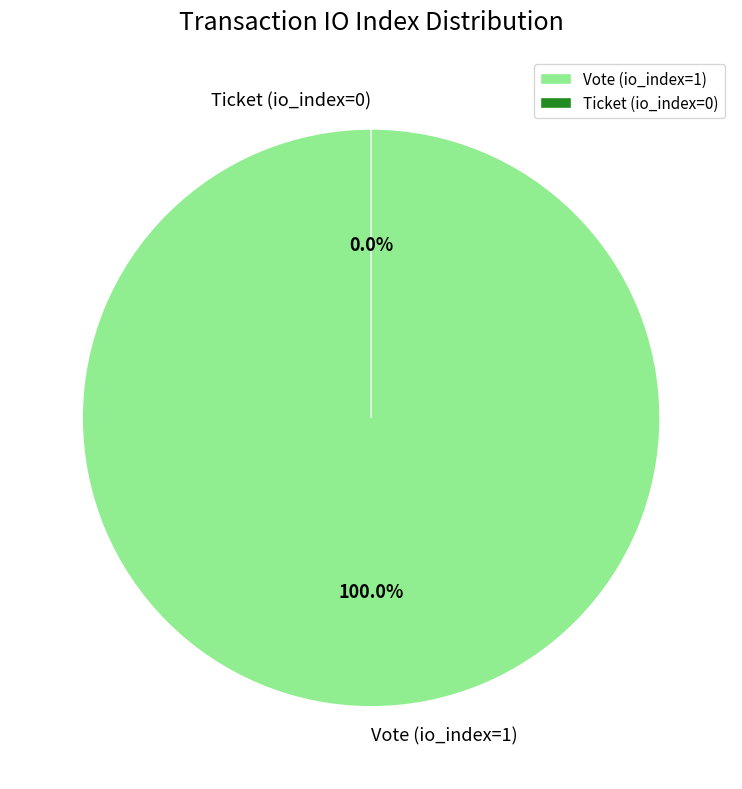

Rank the categories by value from highest to lowest.

Vote (io_index=1), Ticket (io_index=0)